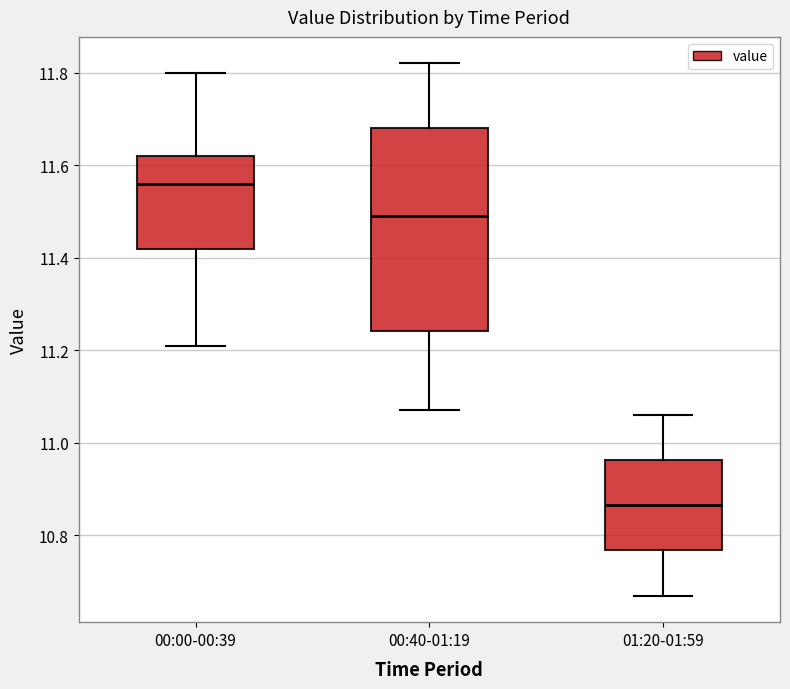

Where does the upper whisker of the box for 01:20-01:59 end on the y-axis? The values are not printed on the chart, so give them approximately, as read against the axis.

11.06